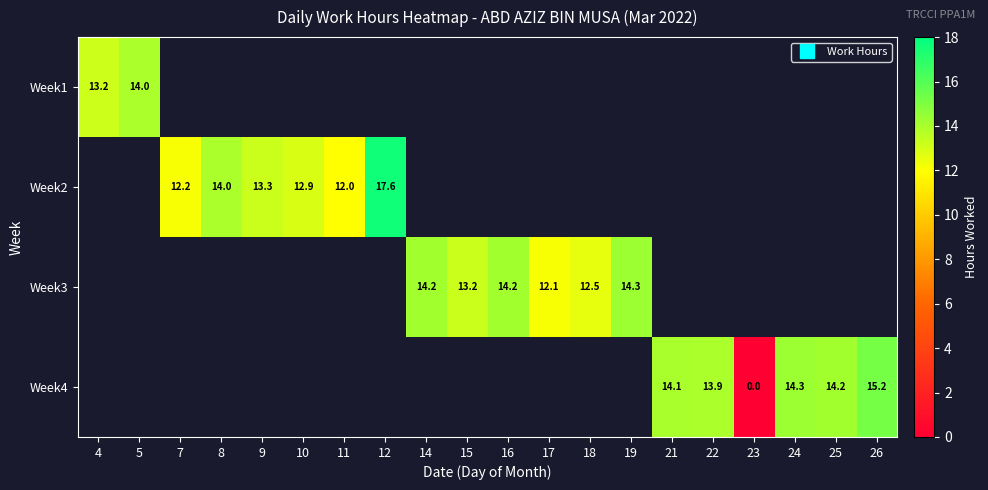

Between 15 and 26, which is larger?

26